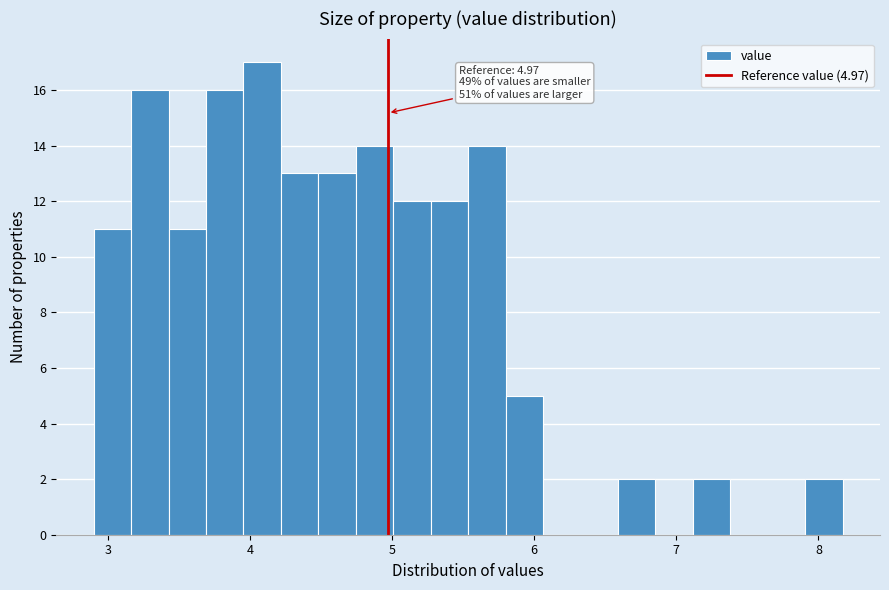

Around what value on the x-axis is the tallest bar? Give the approximate position of its centre, as read against the axis.

4.1